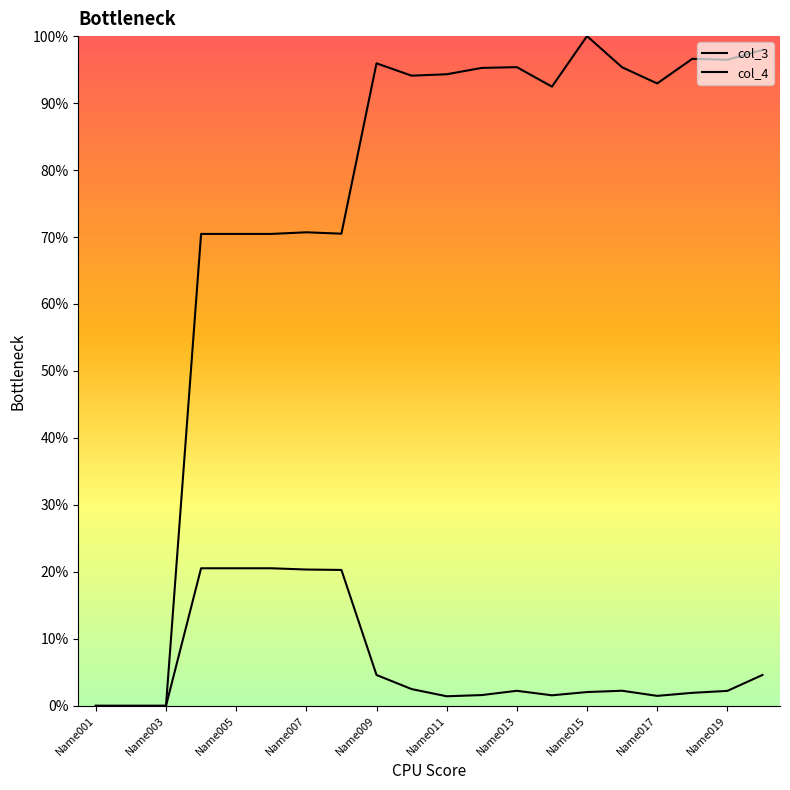

True or false: col_3 and col_4 intersect in this chart.

False